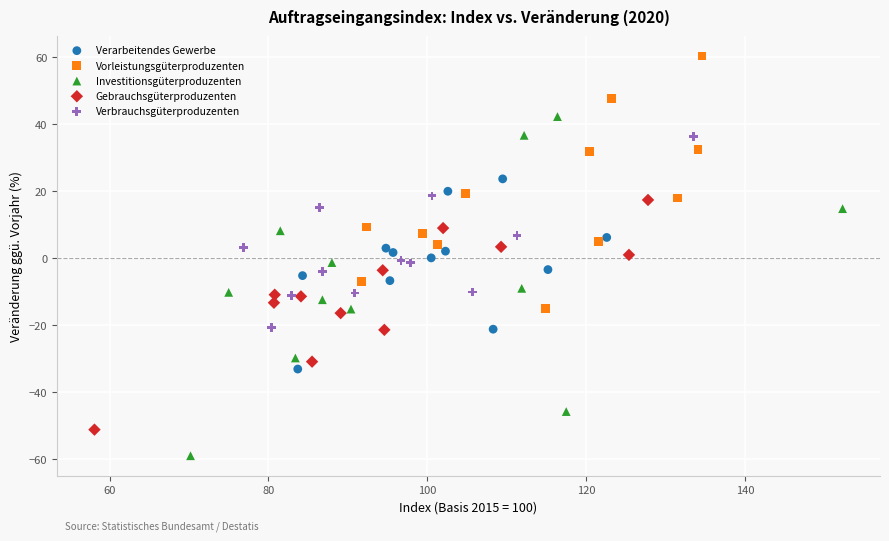

Which series reaches the minimum Y coordinate?

Investitionsgüterproduzenten